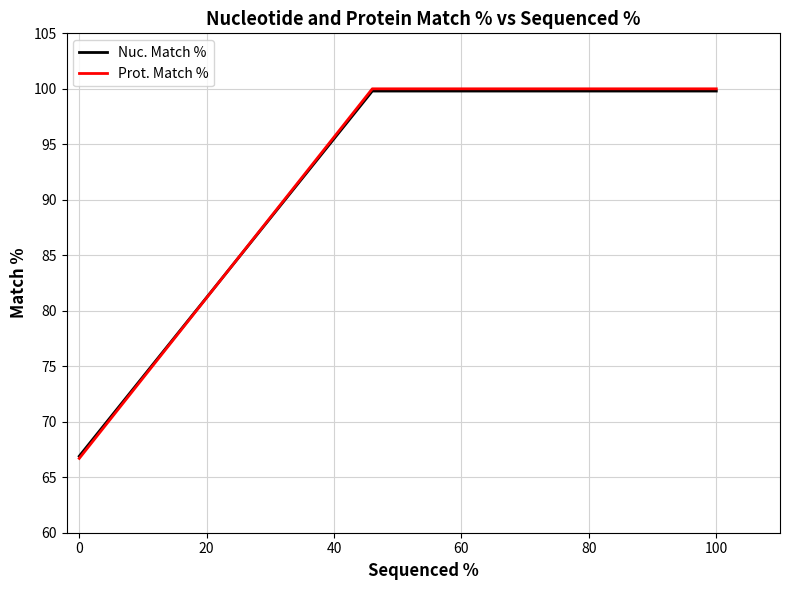

What is the maximum value for Prot. Match %?

100.0